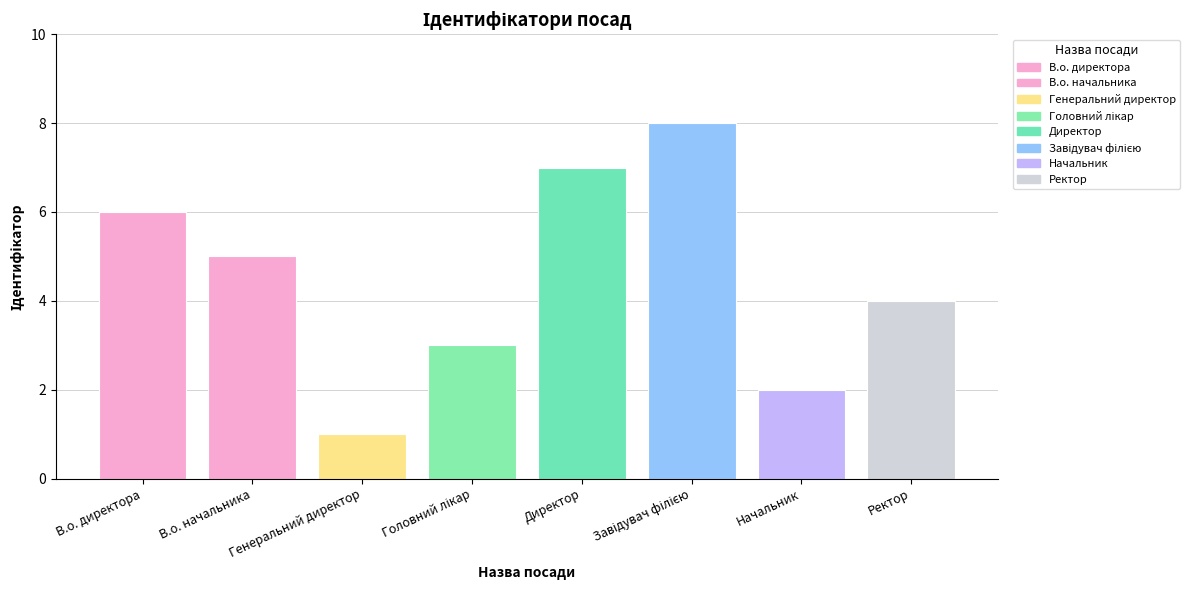

Does the chart contain any negative values?

No